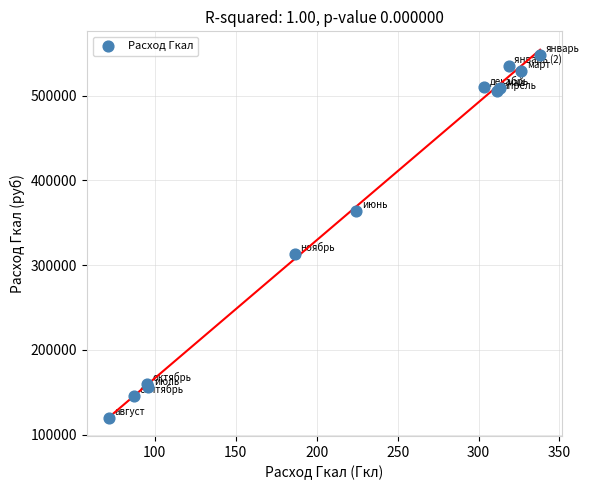

What Y value in the scatter plot is closest to 334096?

312913.4